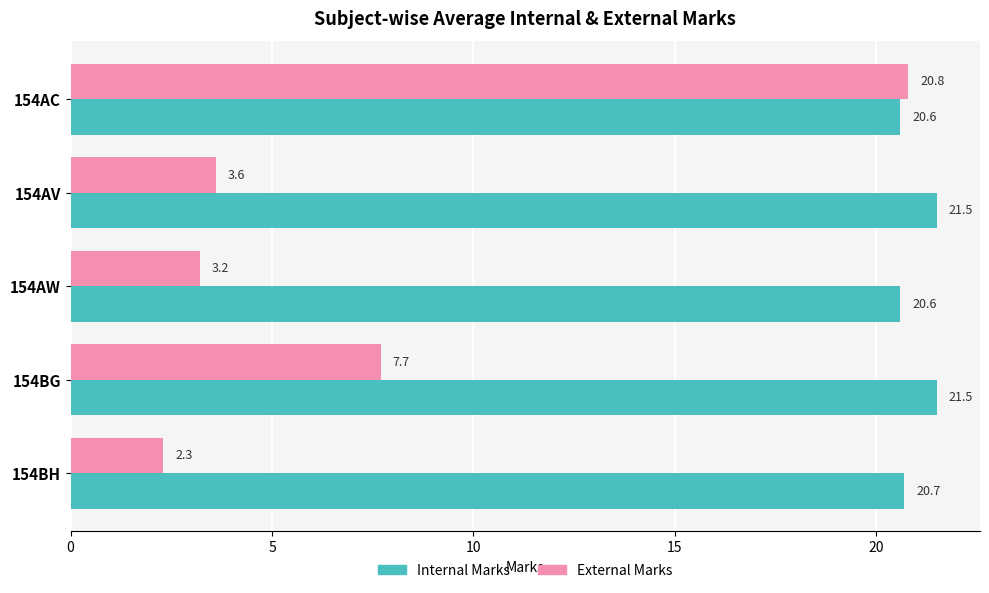

Rank the categories by External Marks value from lowest to highest.

154BH, 154AW, 154AV, 154BG, 154AC